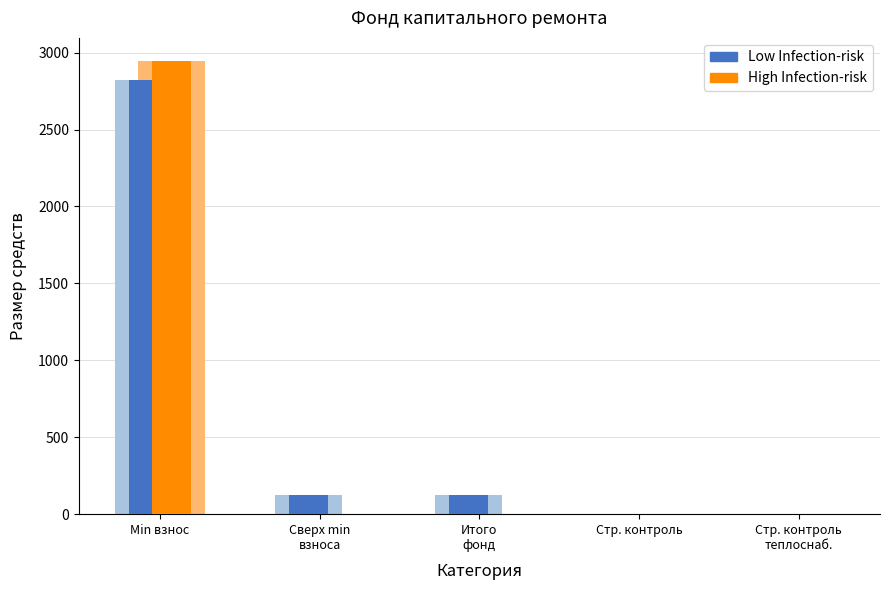

Which has a higher value, Стр. контроль or Сверх min
взноса?

Сверх min
взноса